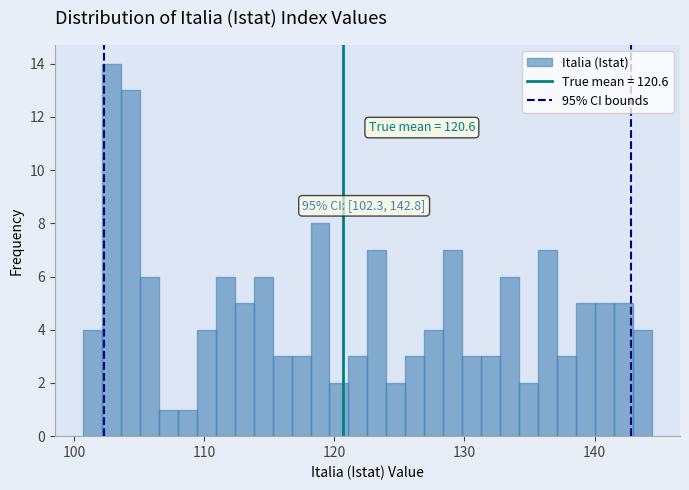

Around what value on the x-axis is the tallest bar? Give the approximate position of its centre, as read against the axis.

103